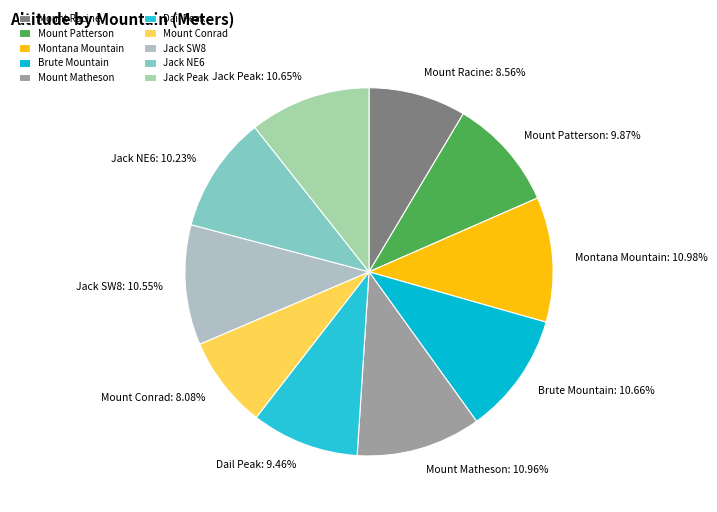

What percentage is the Mount Patterson slice, to the nearest percent?

10%